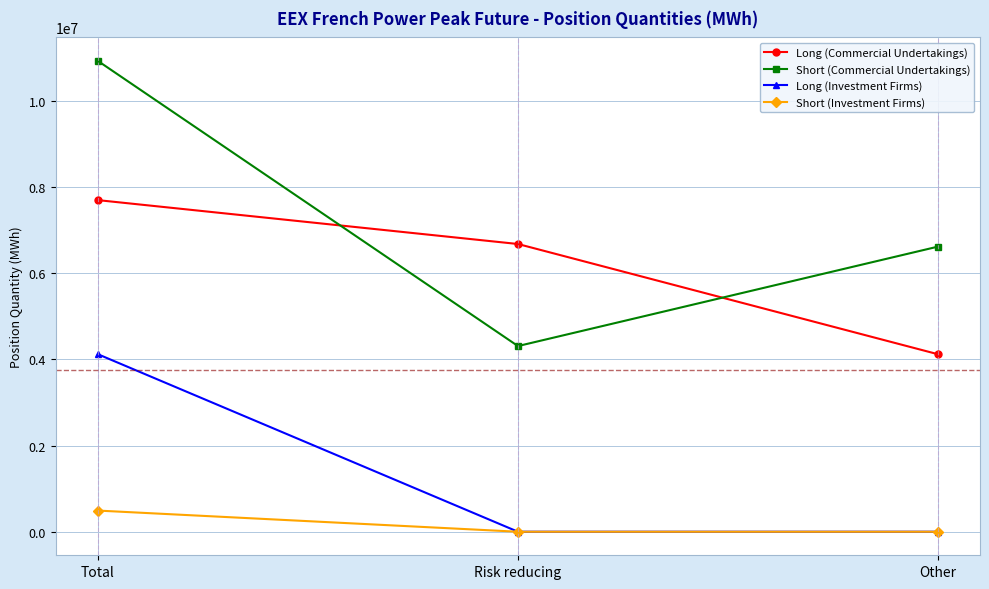

Reading left to right, what are all the values shown in this chart?

Long (Commercial Undertakings): Total=7696644	Risk reducing=6678228	Other=4119828
Short (Commercial Undertakings): Total=10927068	Risk reducing=4309368	Other=6617700
Long (Investment Firms): Total=4119828	Risk reducing=0	Other=0
Short (Investment Firms): Total=491220	Risk reducing=0	Other=0